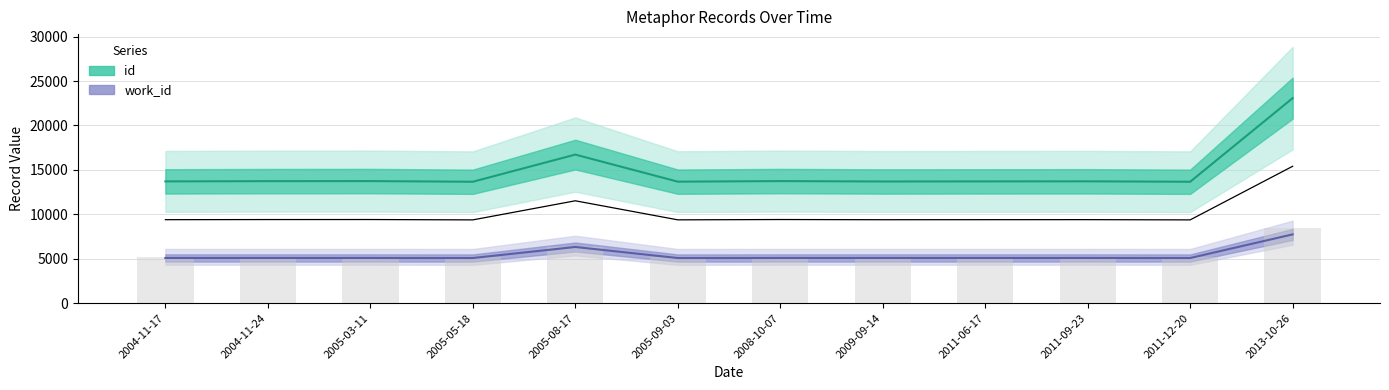

What is the approximate value of work_id at 2009-09-14, to the nearest 10?

5090